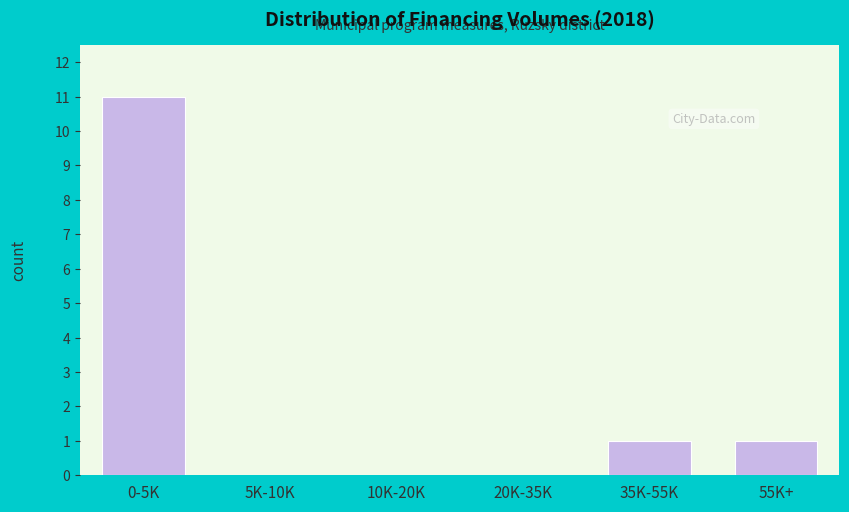

Reading right to left, list all the values displayed in this chart.

55K+=1	35K-55K=1	20K-35K=0	10K-20K=0	5K-10K=0	0-5K=11